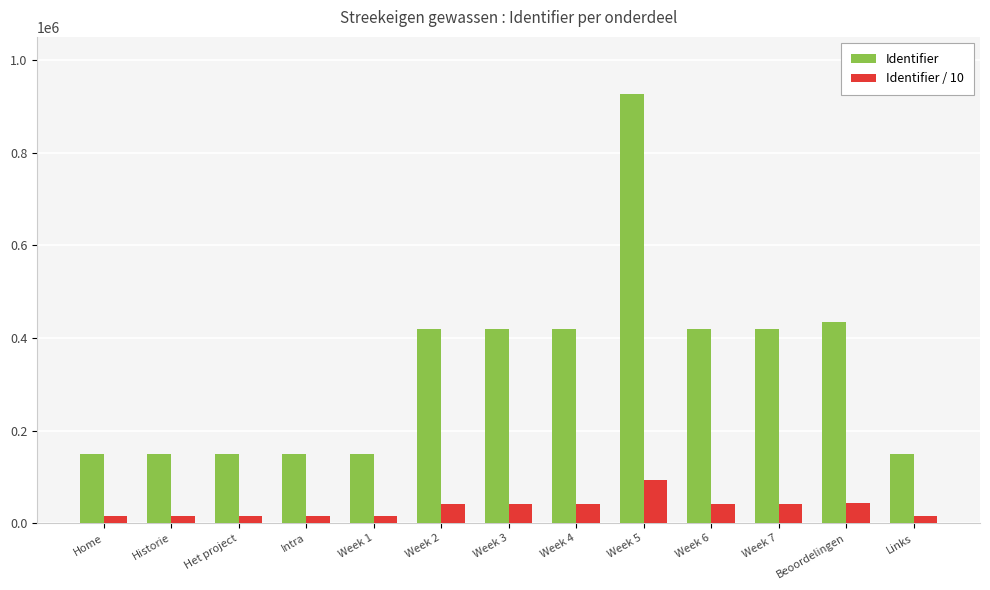

How many categories are shown in the chart?

13